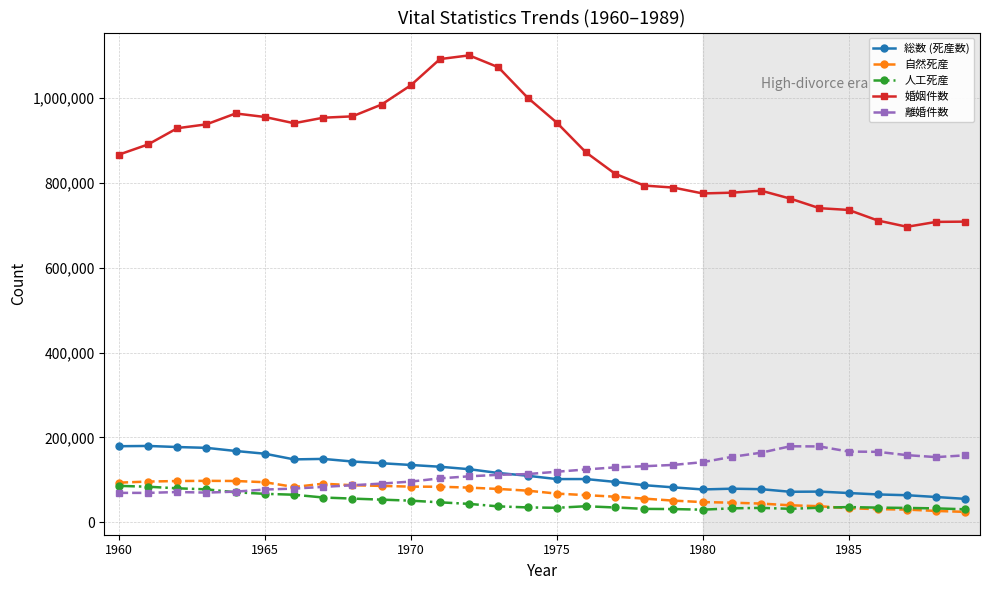

Does the chart have visible grid lines?

Yes